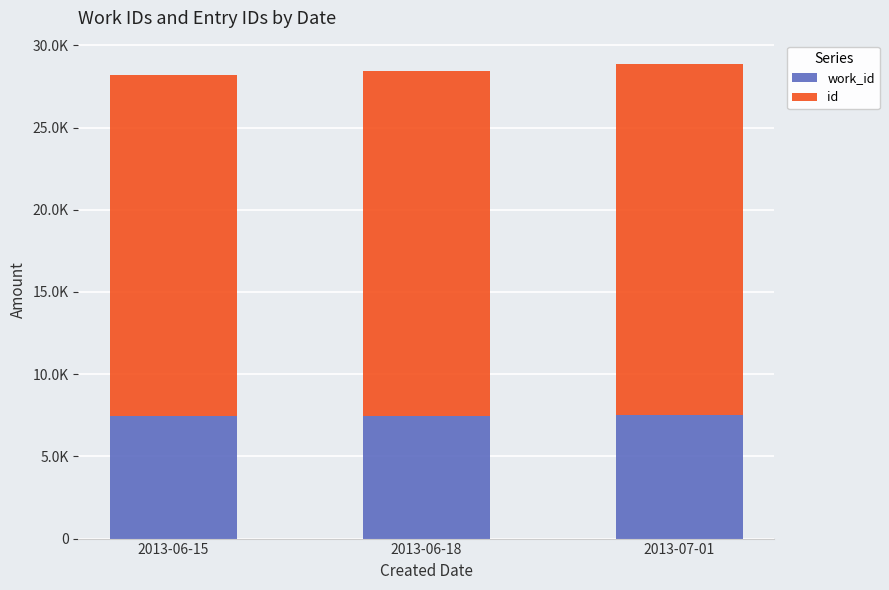

True or false: id has a value of 10863 at 2013-06-15.

False